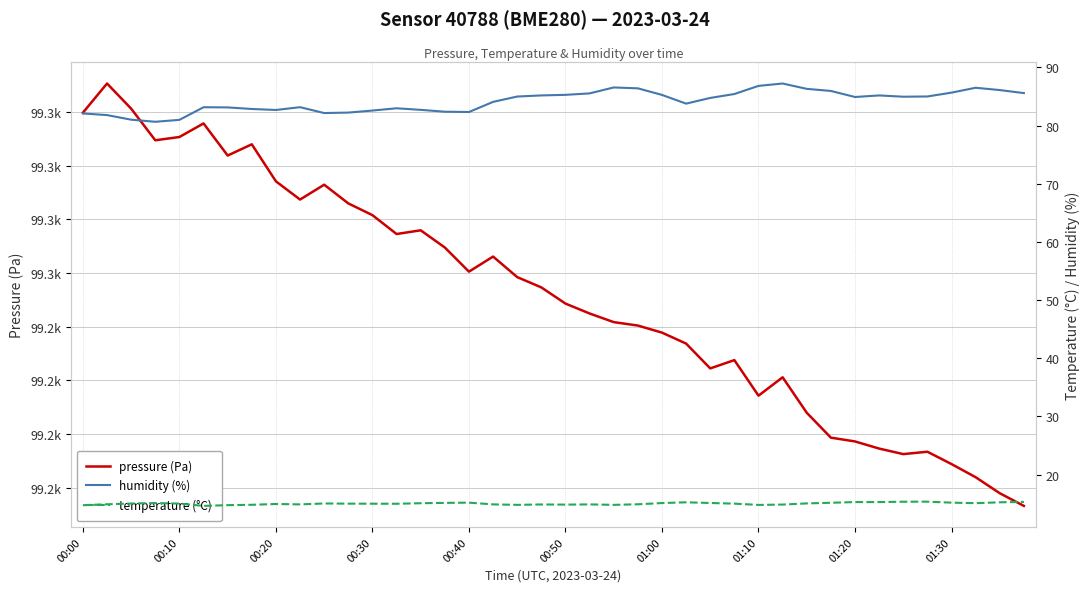

Which series has the widest spread of values?

pressure